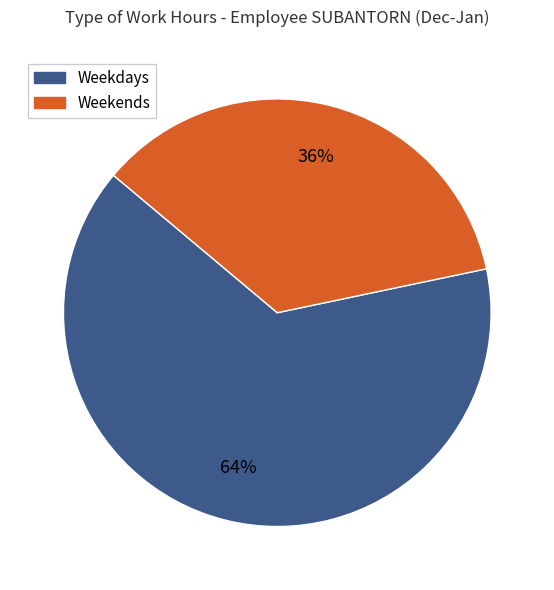

How many segments does this pie chart have?

2